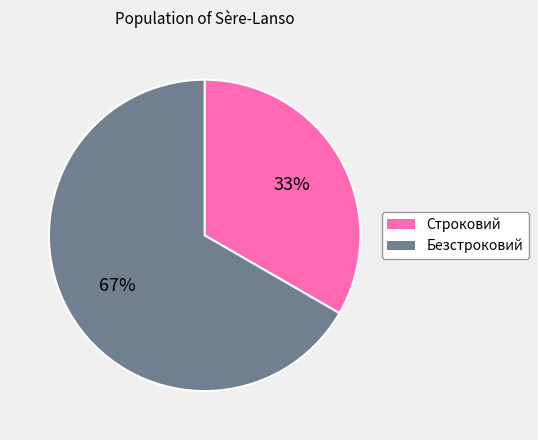

Do Строковий and Безстроковий together represent more than half of the pie?

Yes